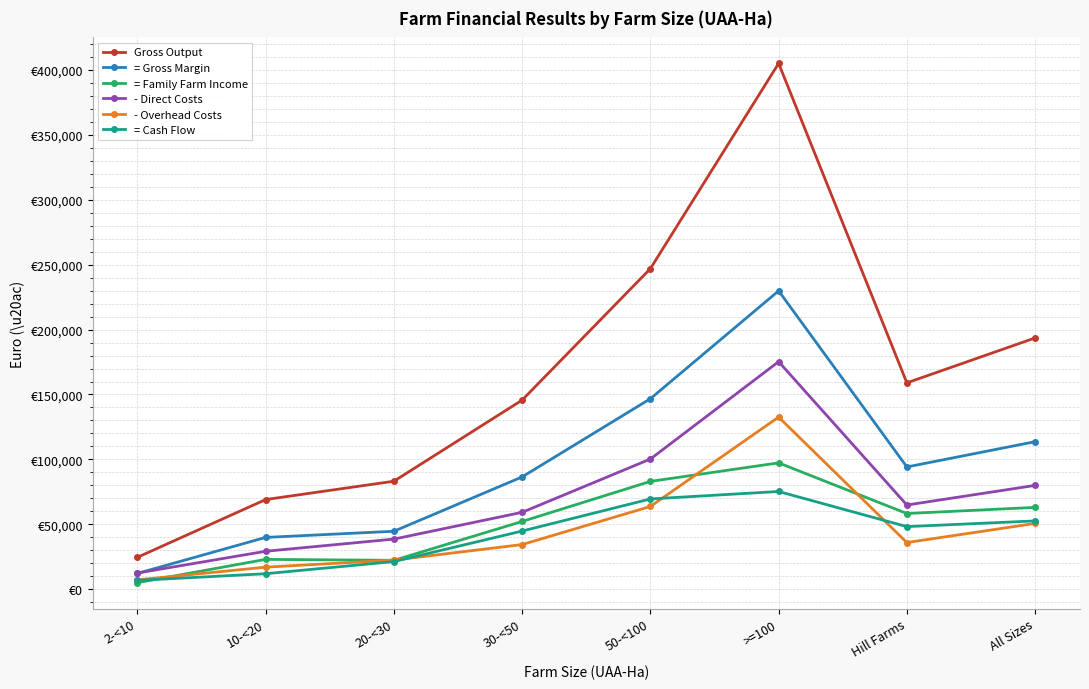

Reading left to right, what are all the values shown in this chart?

Gross Output: 24523	69026	83154	145676	246970	405154	158968	193568
= Gross Margin: 12117	39853	44593	86479	146728	229863	94152	113626
= Family Farm Income: 4965	22931	22201	52142	83022	97288	58266	62994
- Direct Costs: 12406	29174	38561	59197	100242	175291	64816	79941
- Overhead Costs: 7152	16922	22392	34337	63706	132575	35887	50632
= Cash Flow: 6707	11878	21233	44761	69492	75237	48171	52567